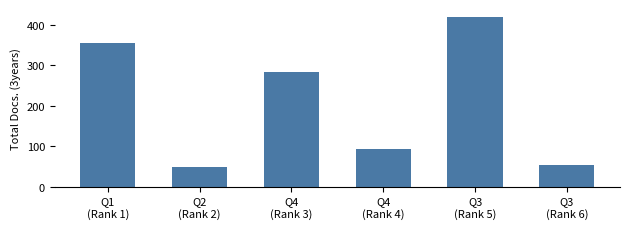

Approximately how many times larger is the value at Q4
(Rank 3) compared to Q4
(Rank 4)?

3.1